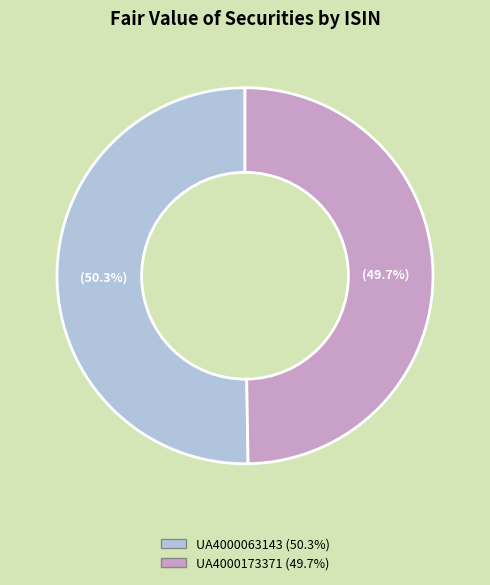

What is the majority slice?

UA4000063143